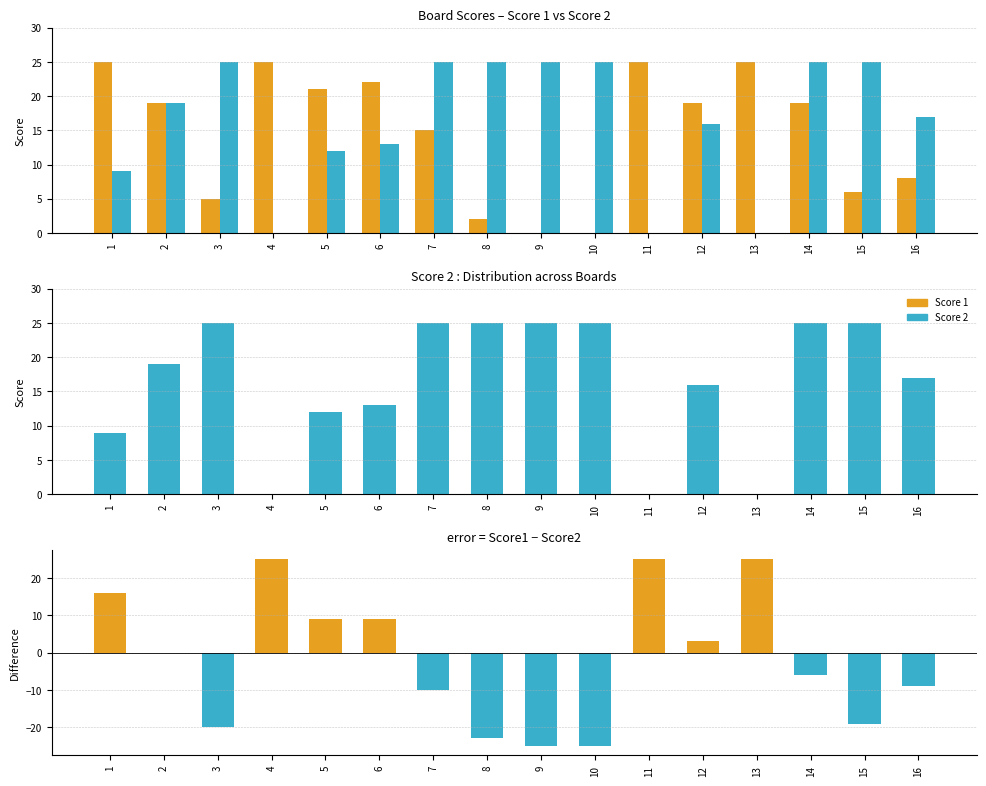

Which series has the largest range (max minus min)?

Score 1 − Score 2